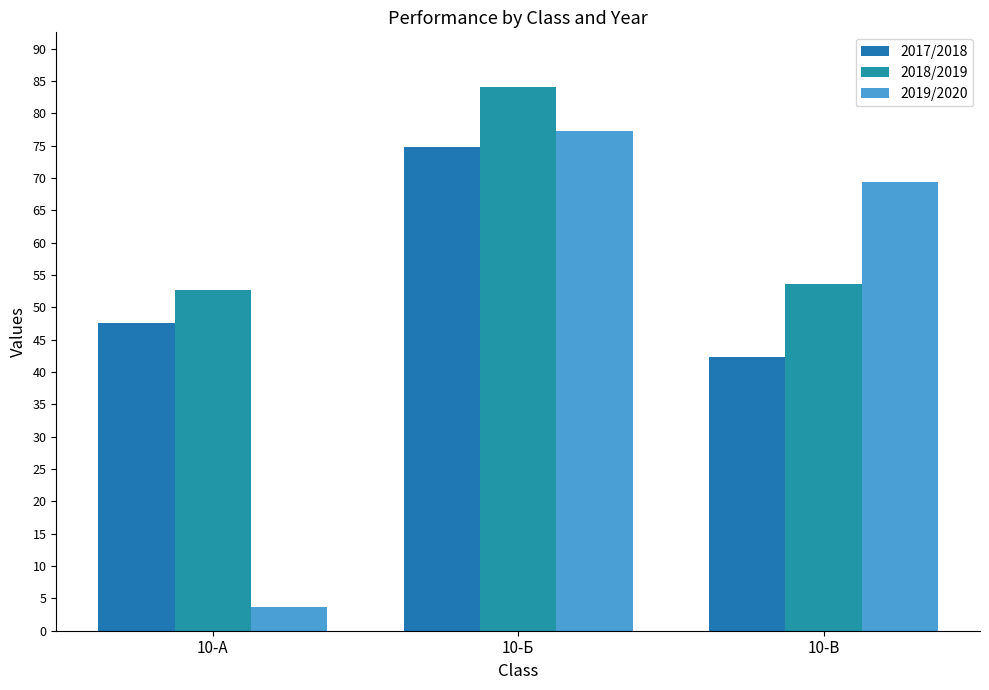

Reading left to right, extract all data points from this chart.

2017/2018: 47.5	74.8	42.3
2018/2019: 52.6	84.1	53.6
2019/2020: 3.6	77.2	69.3